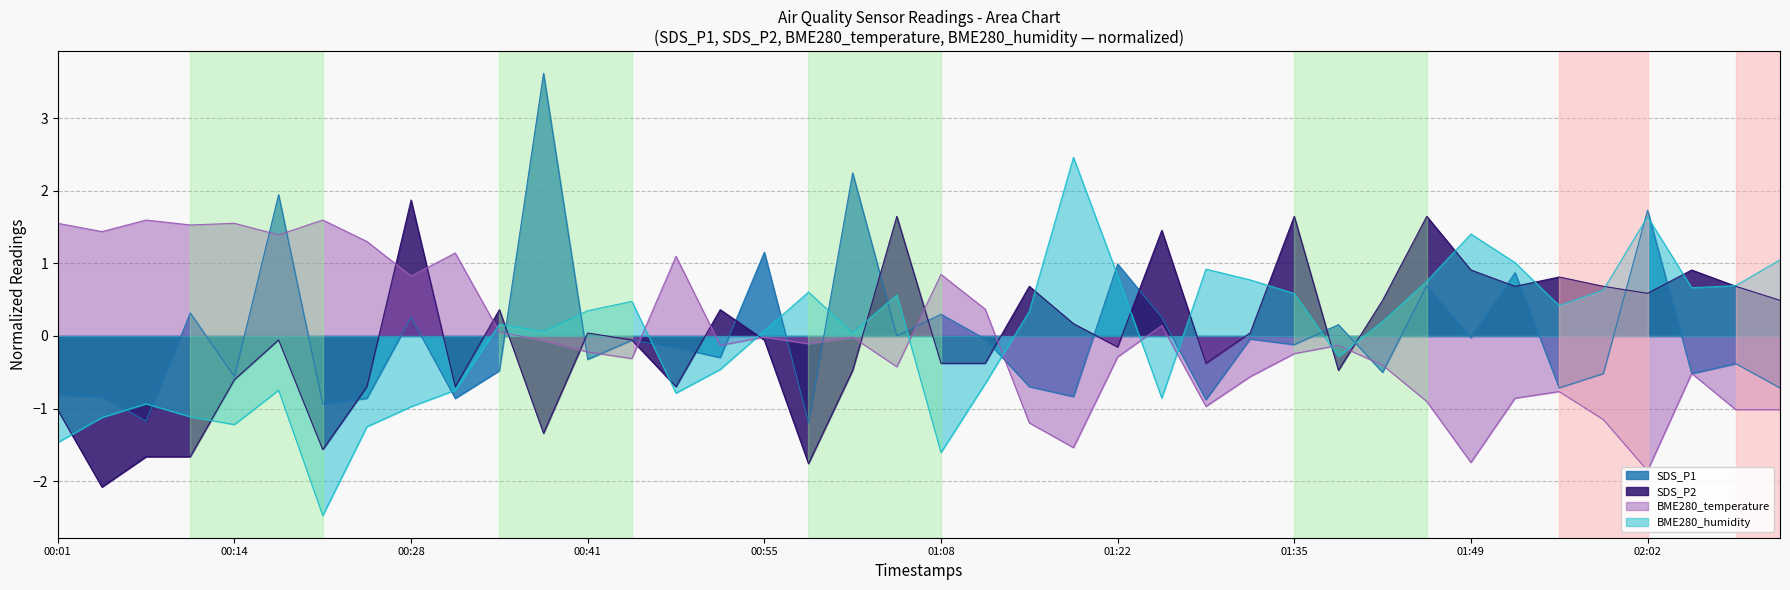

Which series has the largest total across all categories?

BME280_temperature